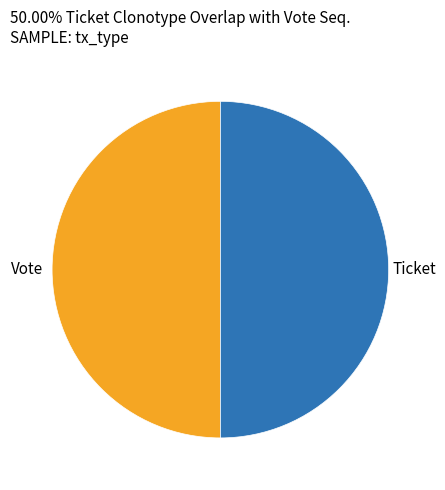

Do Ticket and Vote together represent more than half of the pie?

Yes